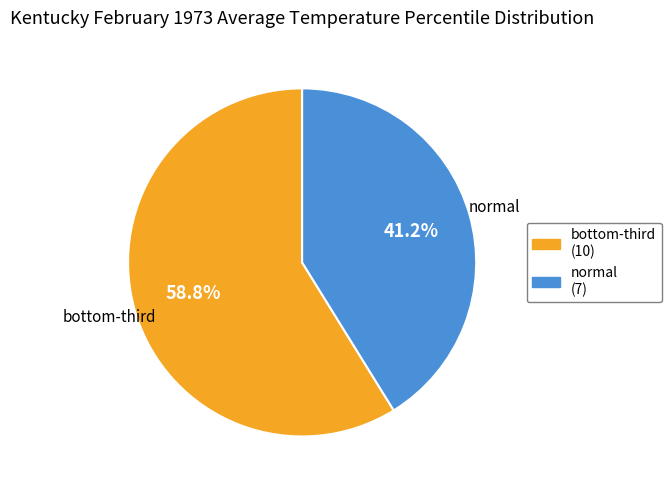

How many segments does this pie chart have?

2